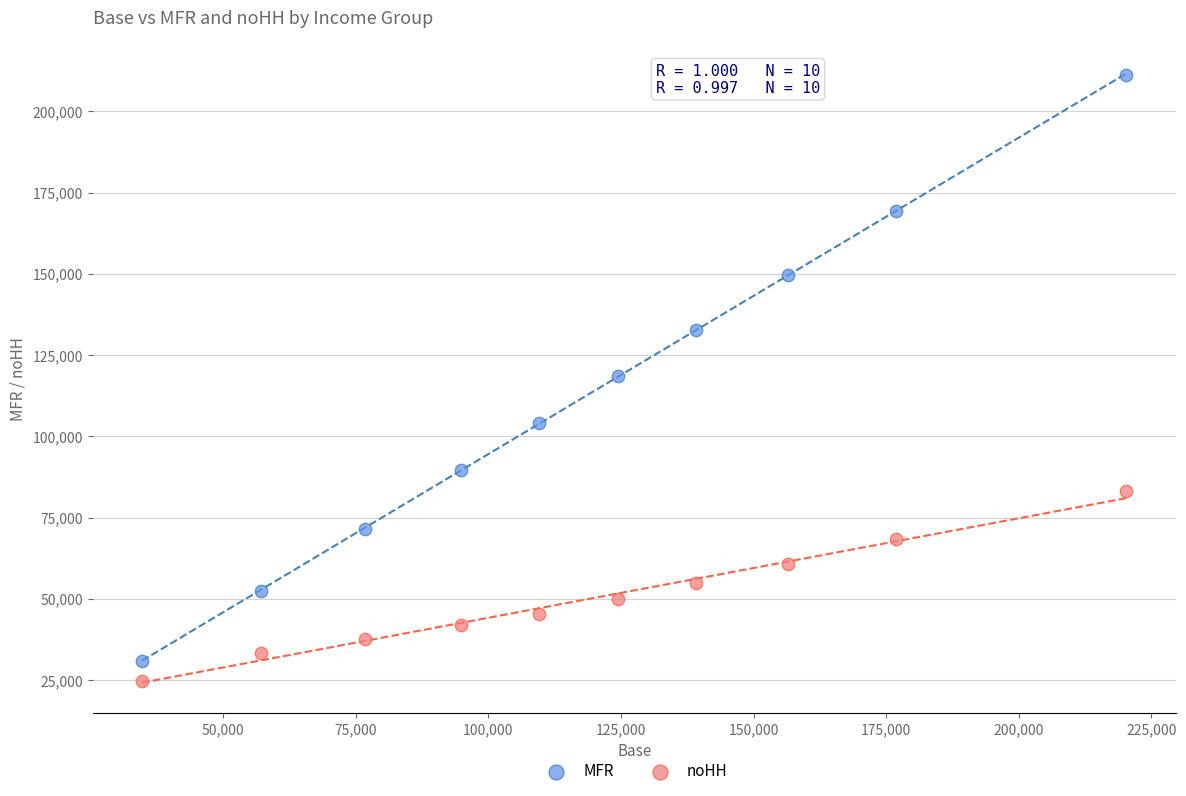

Which series reaches the maximum Y coordinate?

MFR